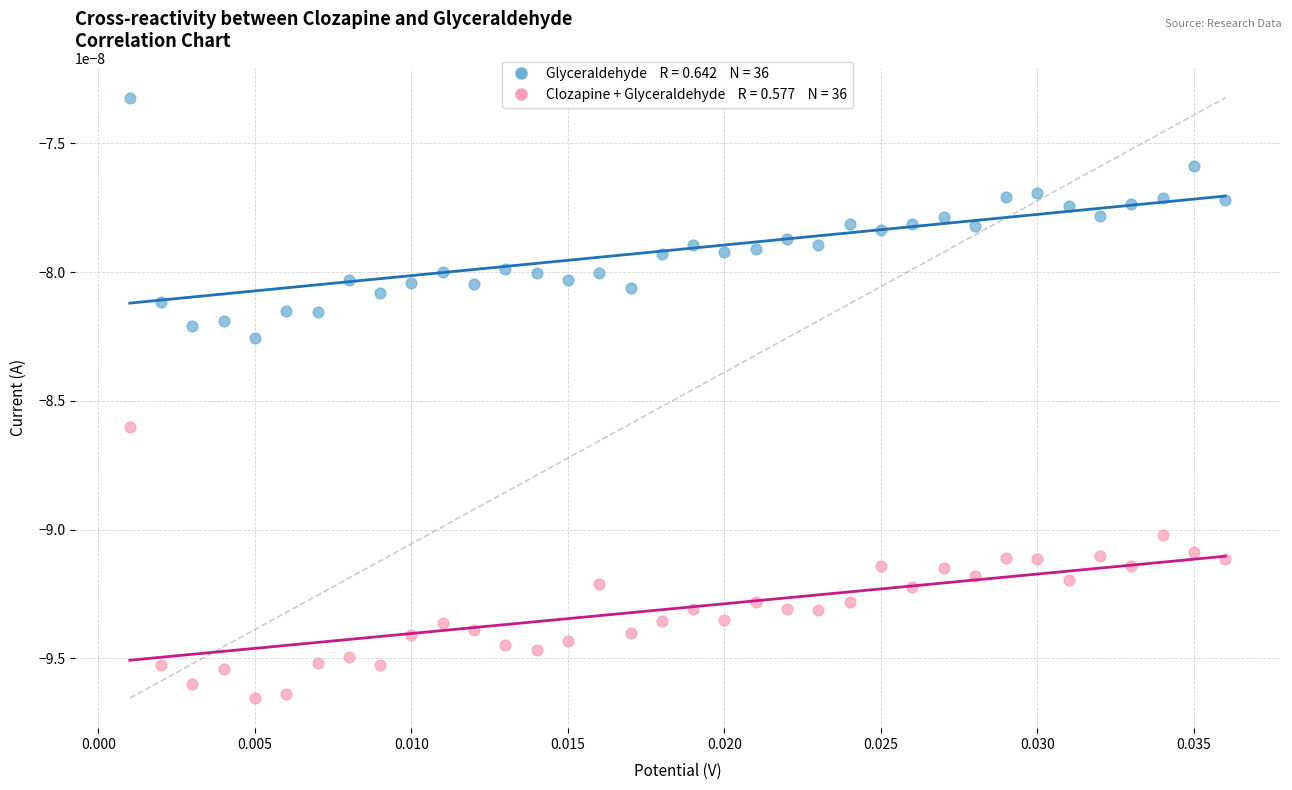

How many points are shown in the scatter plot?

72